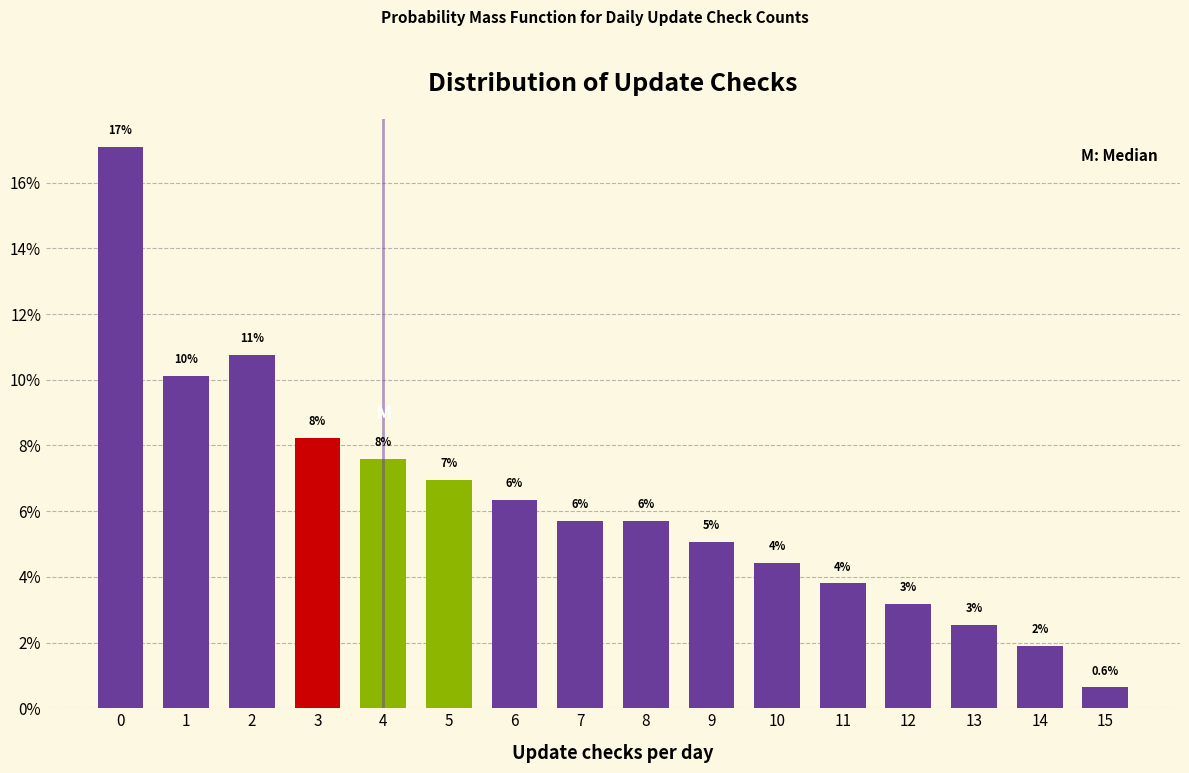

How many bars are there in total?

16